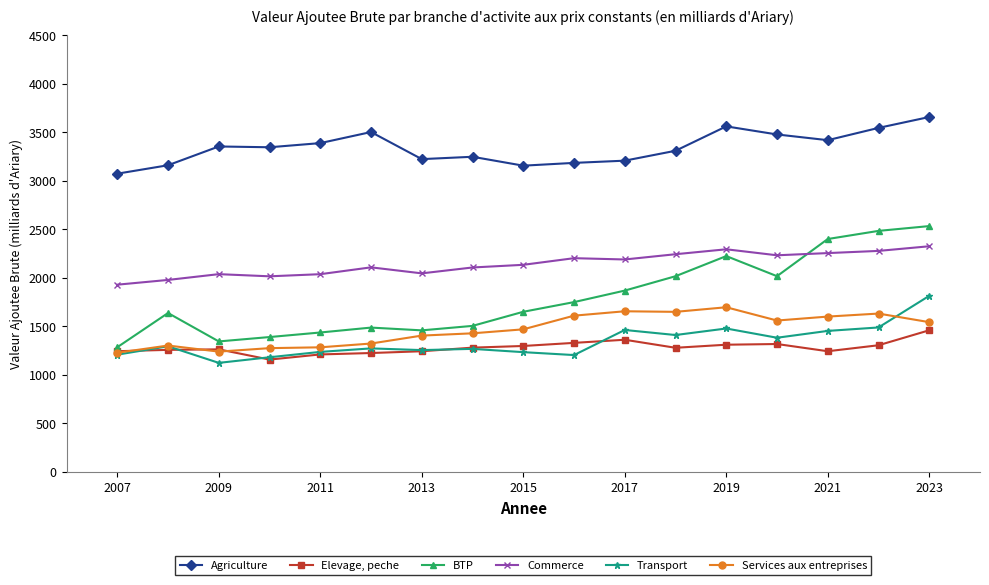

Which series has the largest total across all categories?

Agriculture